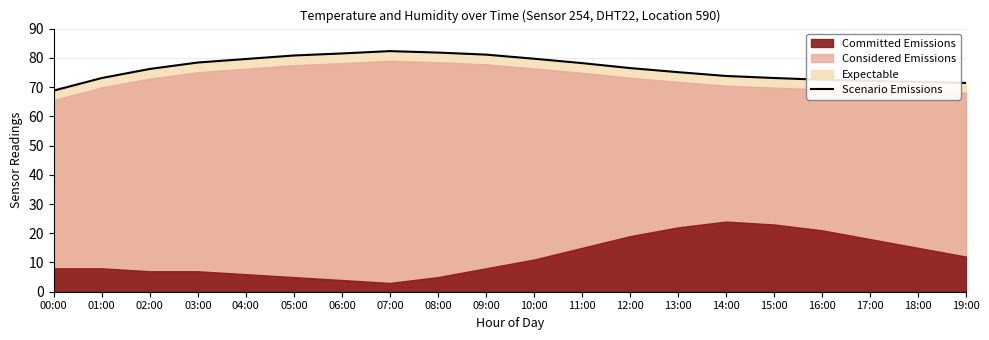

Is it true that Scenario Emissions equals 81.5 at 06:00?

True